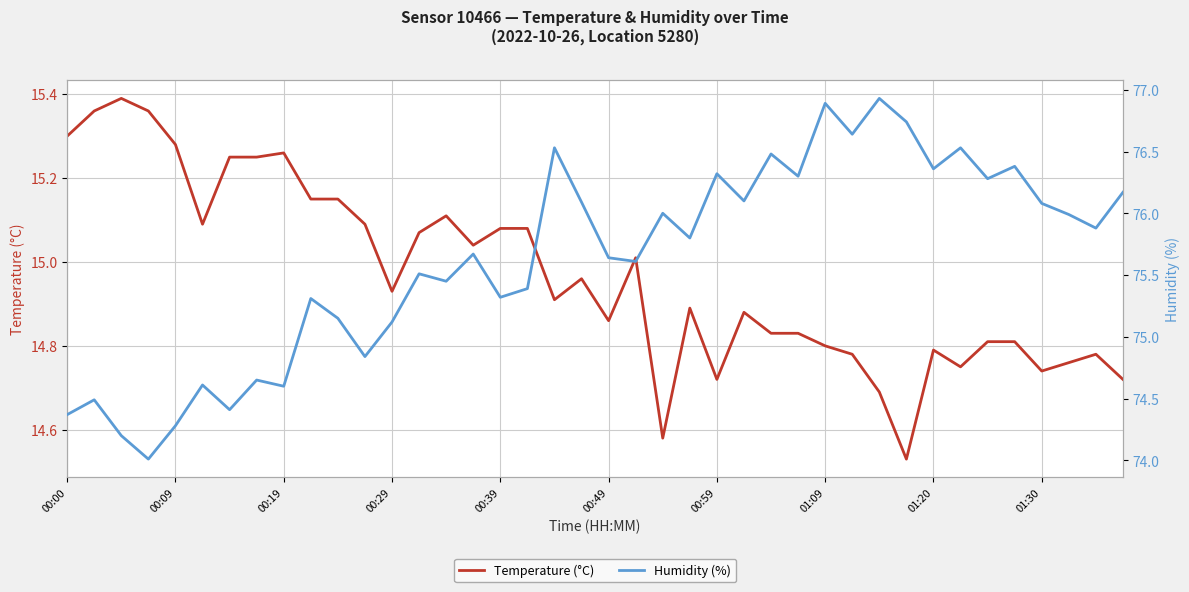

True or false: Temperature (°C) has a value of 22.3 at 00:39.

False